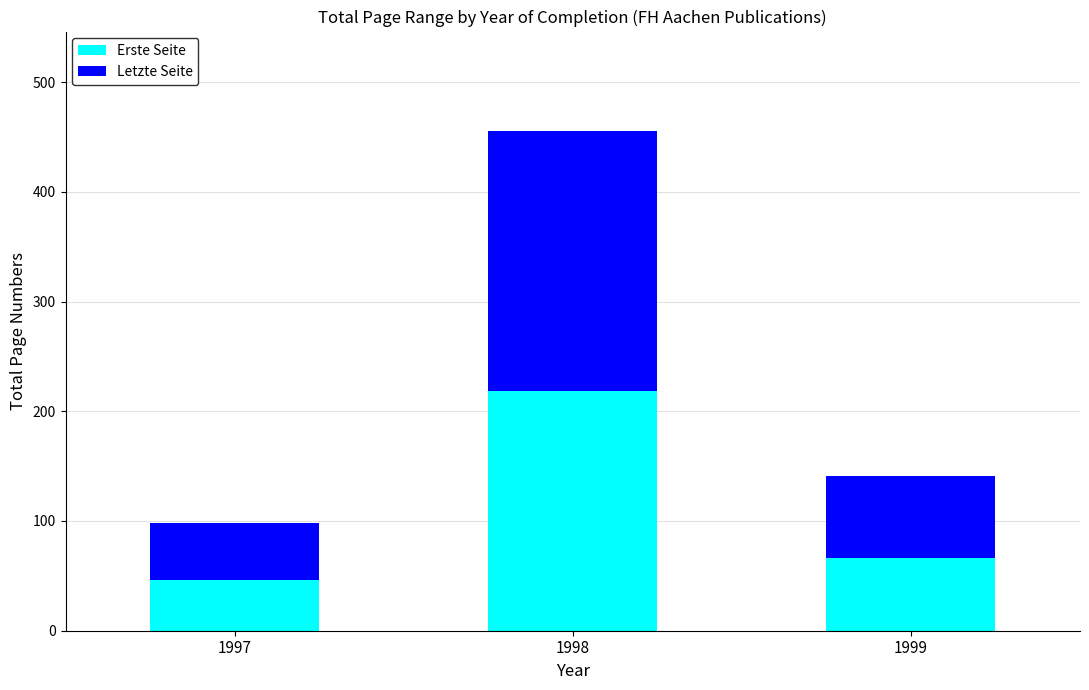

What is the difference between the Erste Seite values at 1999 and 1997?

20